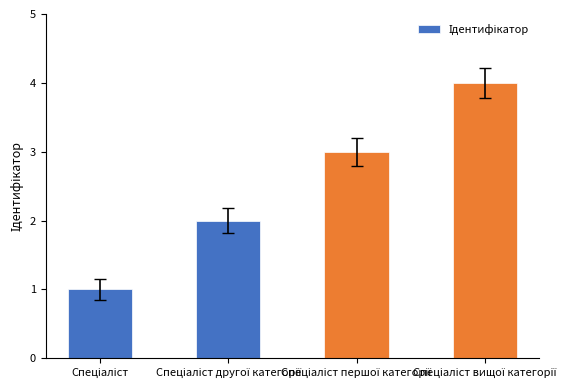

What is the maximum value shown in the chart?

4